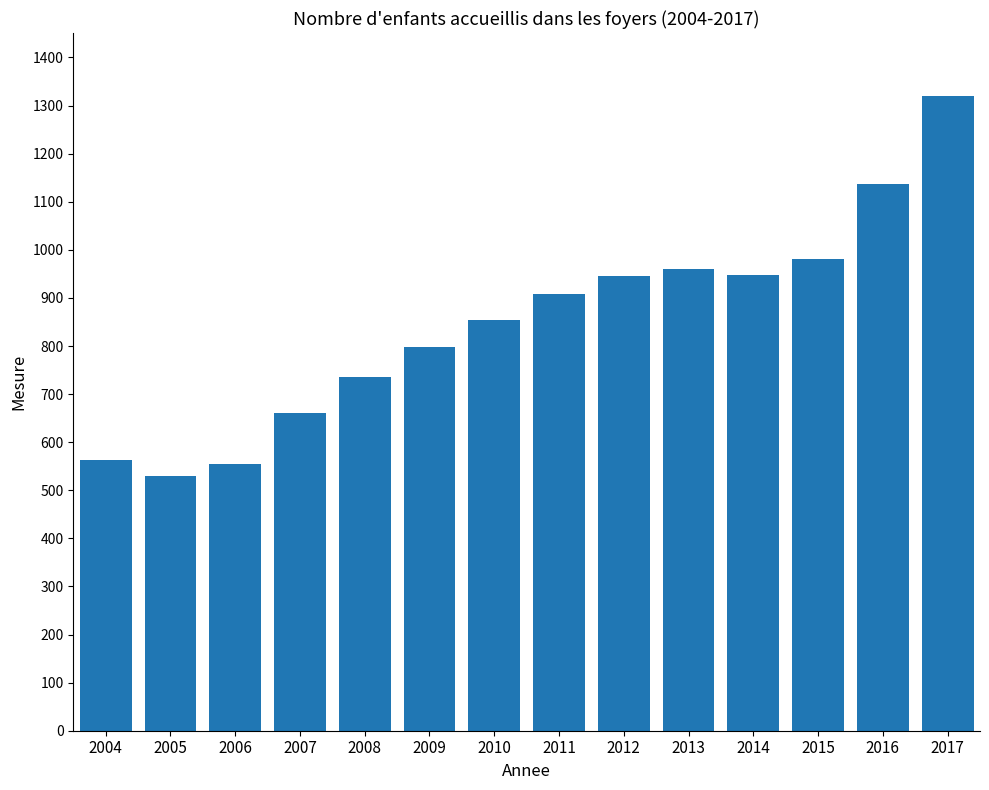

What is the value of the 2nd bar from the left?

530